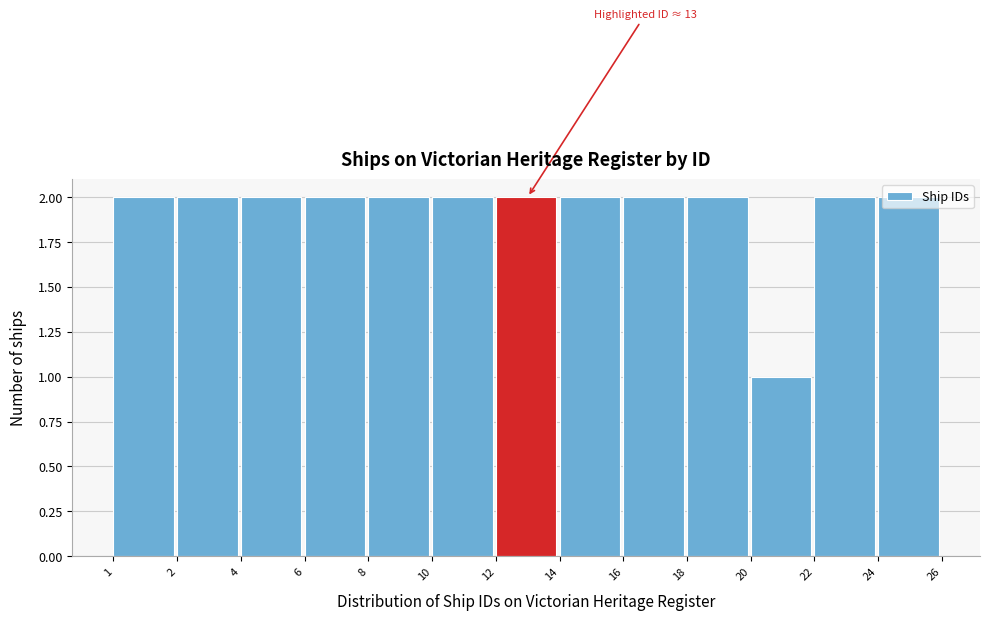

Approximately how many times larger is the value at 14 compared to 4?

1.0